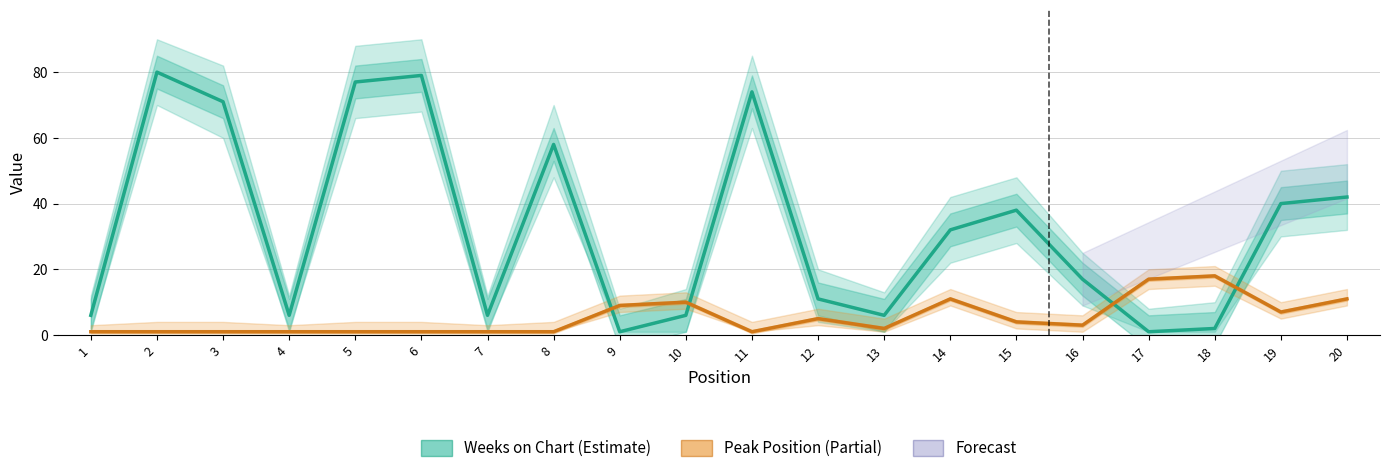

What is the value of the Peak Position point at the 20th from the left?

11